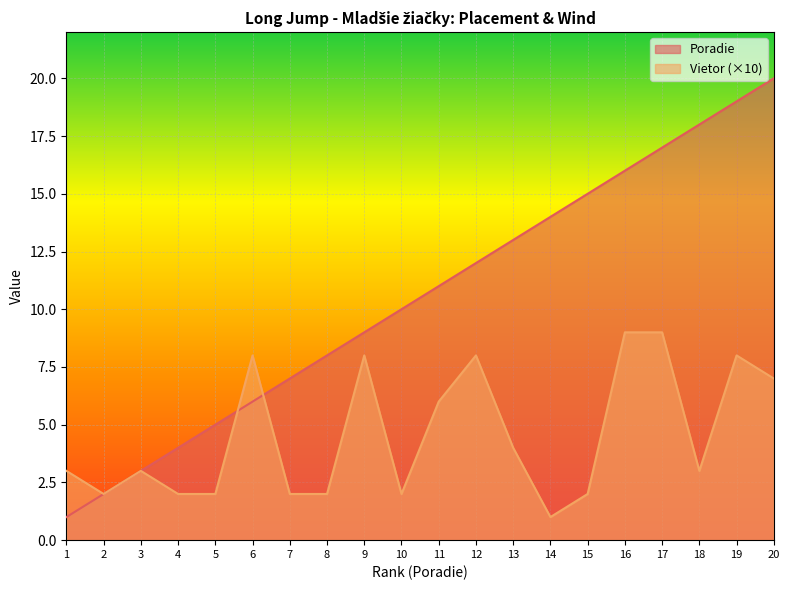

What is the difference between the Vietor values at 14 and 7?

1